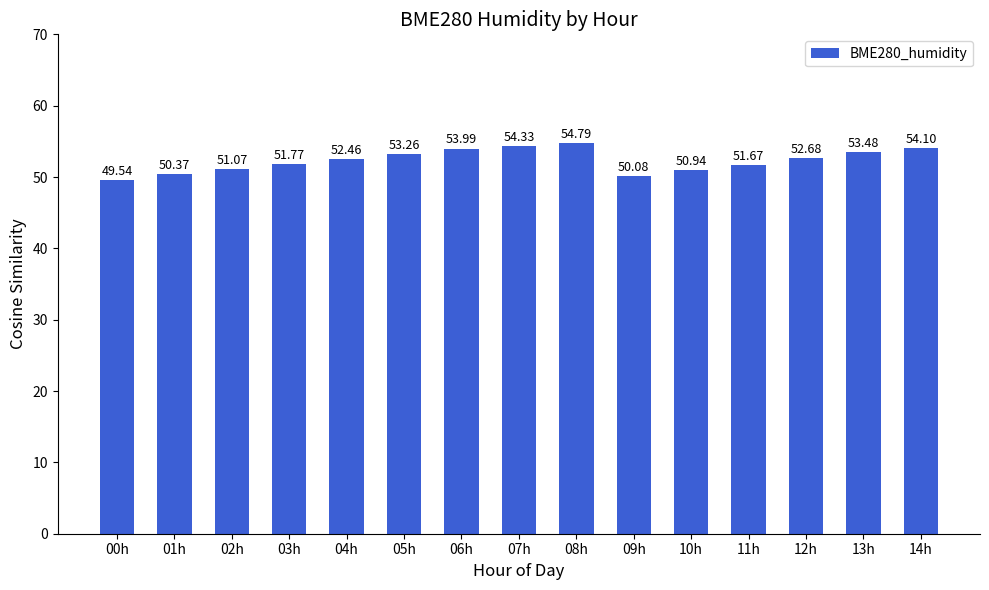

Rank the categories by value from highest to lowest.

08h, 07h, 14h, 06h, 13h, 05h, 12h, 04h, 03h, 11h, 02h, 10h, 01h, 09h, 00h